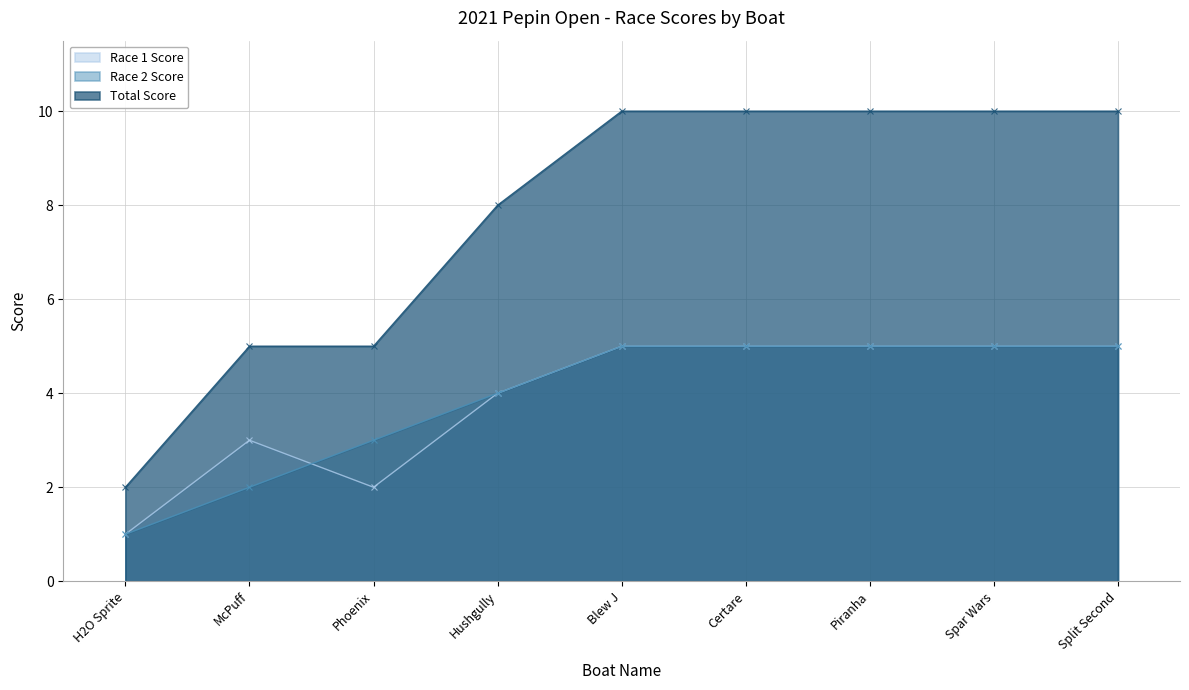

At which label does Race 1 Score reach its peak?

Blew J